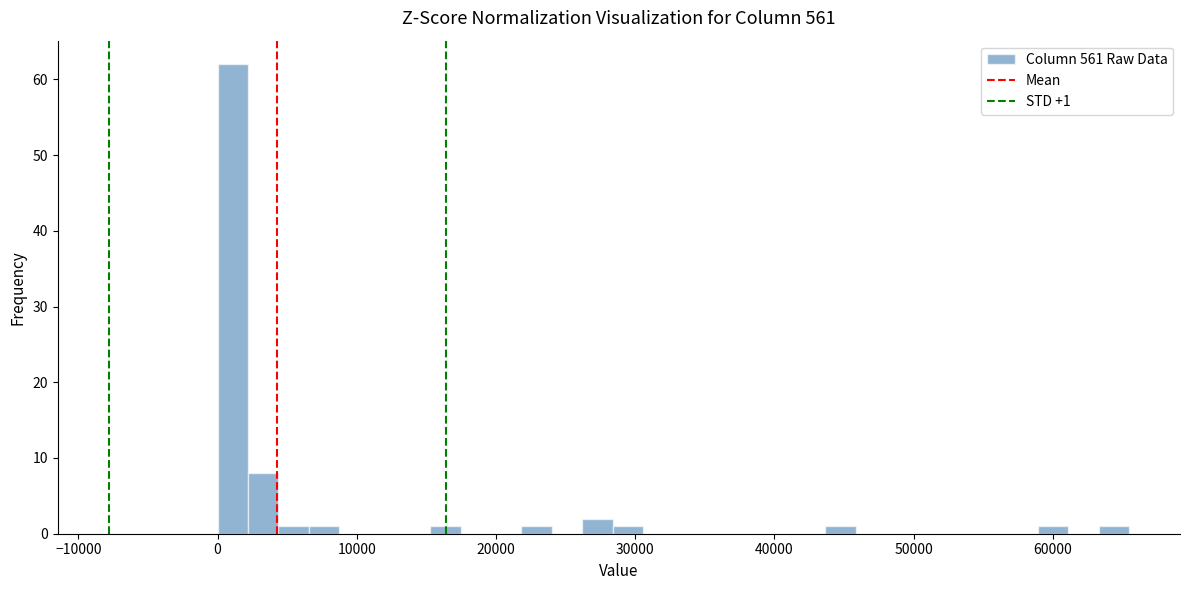

Around what value on the x-axis is the tallest bar? Give the approximate position of its centre, as read against the axis.

1000